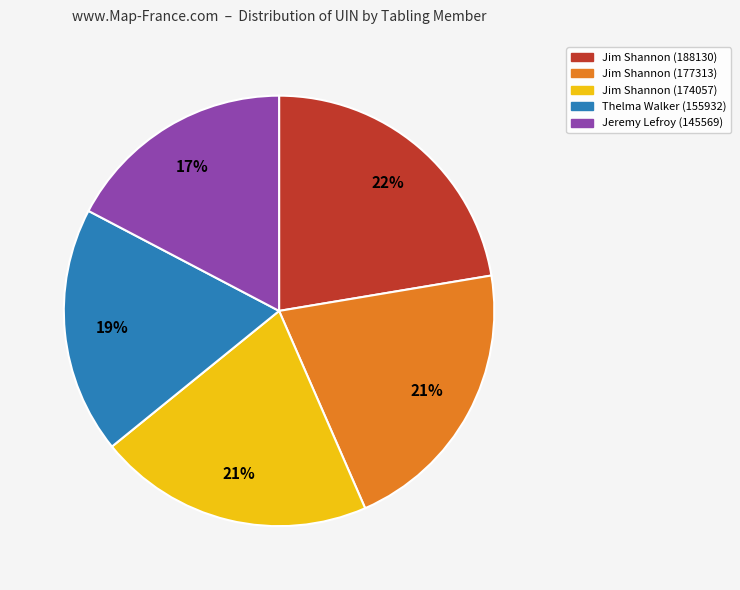

Is Jim Shannon (174057) the majority of the pie?

No